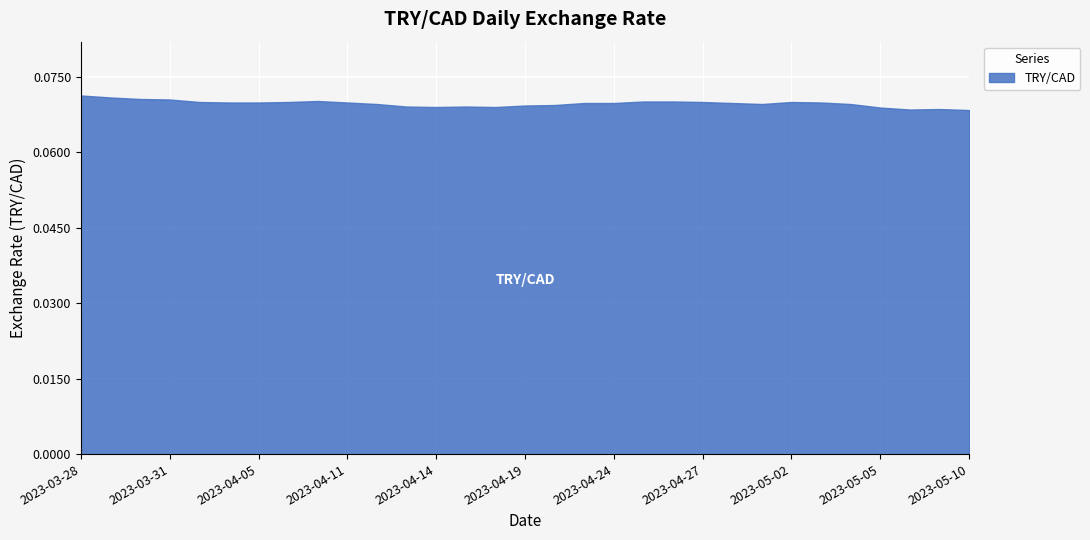

List the labels in order of value, smallest first.

2023-05-10, 2023-05-08, 2023-05-09, 2023-05-05, 2023-04-14, 2023-04-18, 2023-04-13, 2023-04-17, 2023-04-19, 2023-04-20, 2023-04-12, 2023-05-01, 2023-05-04, 2023-04-21, 2023-04-24, 2023-04-28, 2023-04-04, 2023-04-05, 2023-04-11, 2023-05-03, 2023-04-03, 2023-04-06, 2023-04-27, 2023-05-02, 2023-04-25, 2023-04-26, 2023-04-10, 2023-03-31, 2023-03-30, 2023-03-29, 2023-03-28